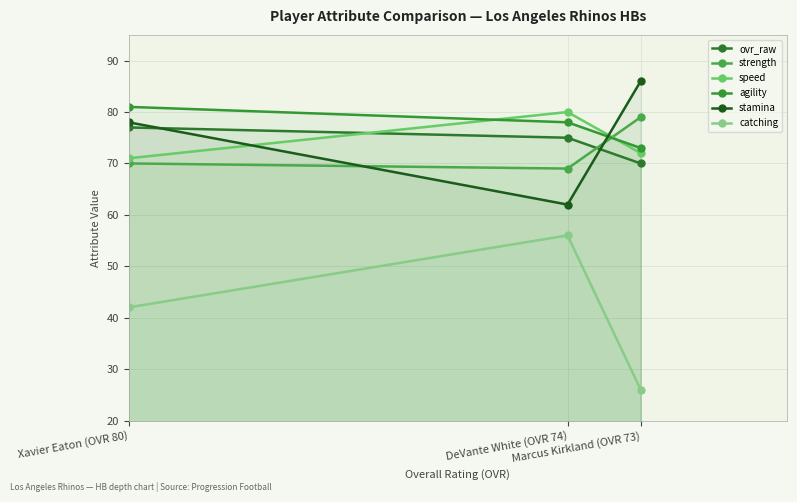

What value does the speed series have at Xavier Eaton (OVR 80)?

71